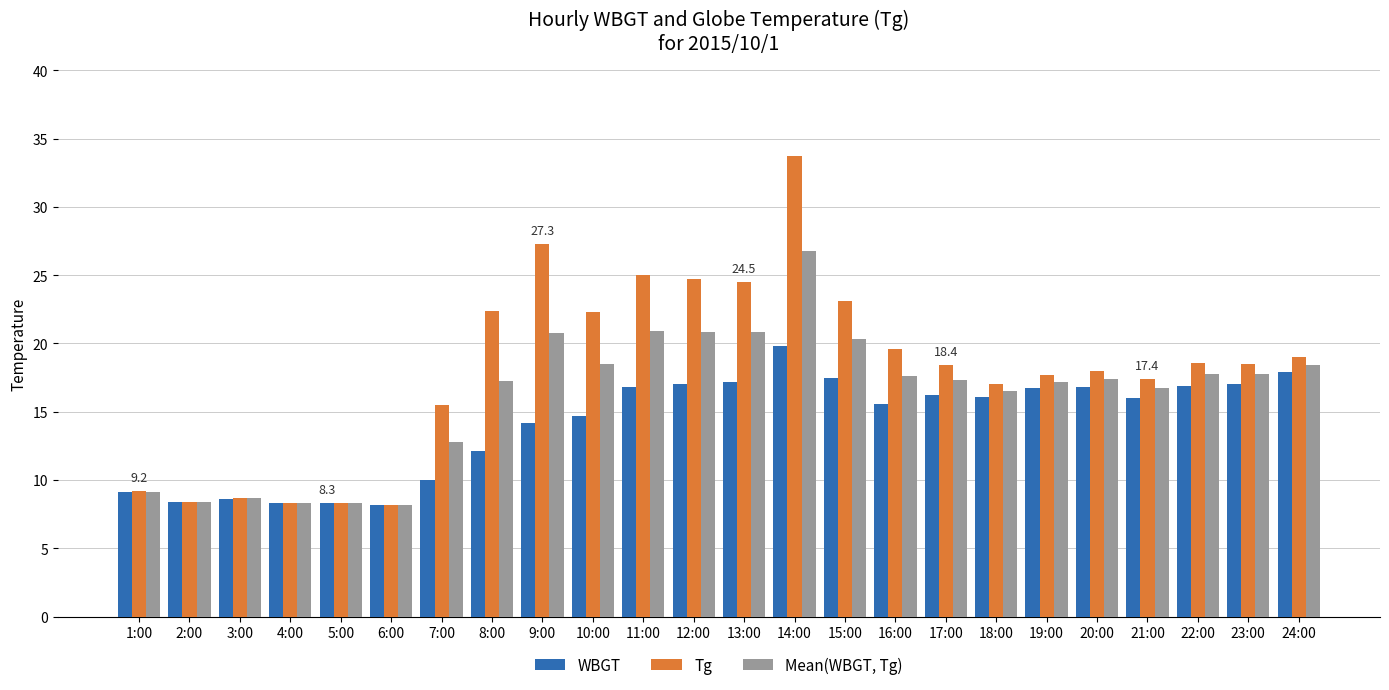

Rank the series at 22:00 from highest to lowest value.

Tg, Mean(WBGT, Tg), WBGT